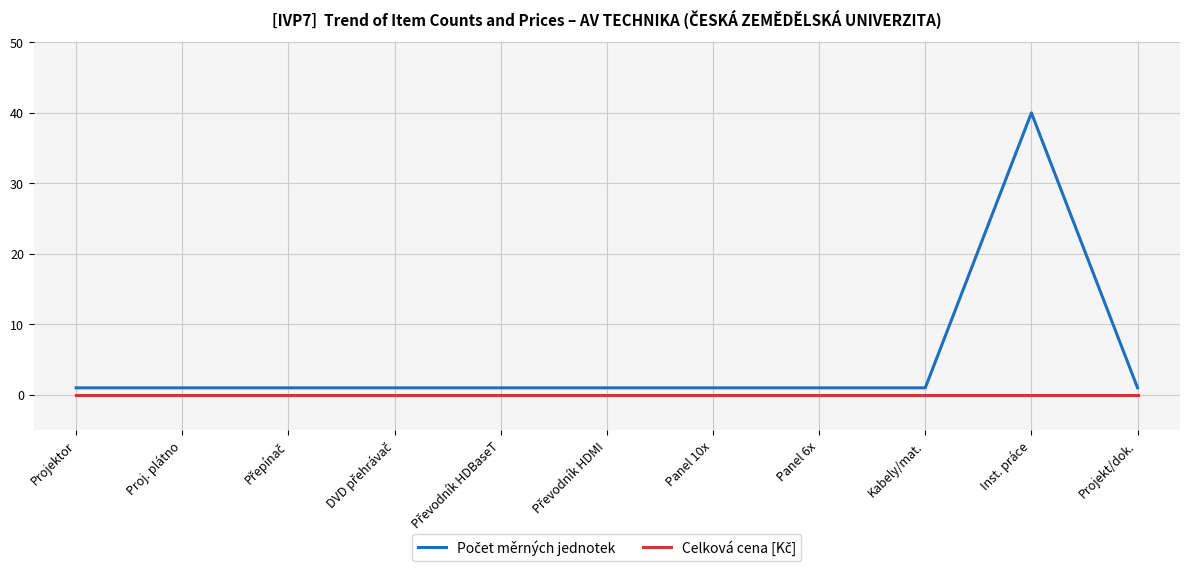

At which category is the sum across all series the highest?

Inst. práce